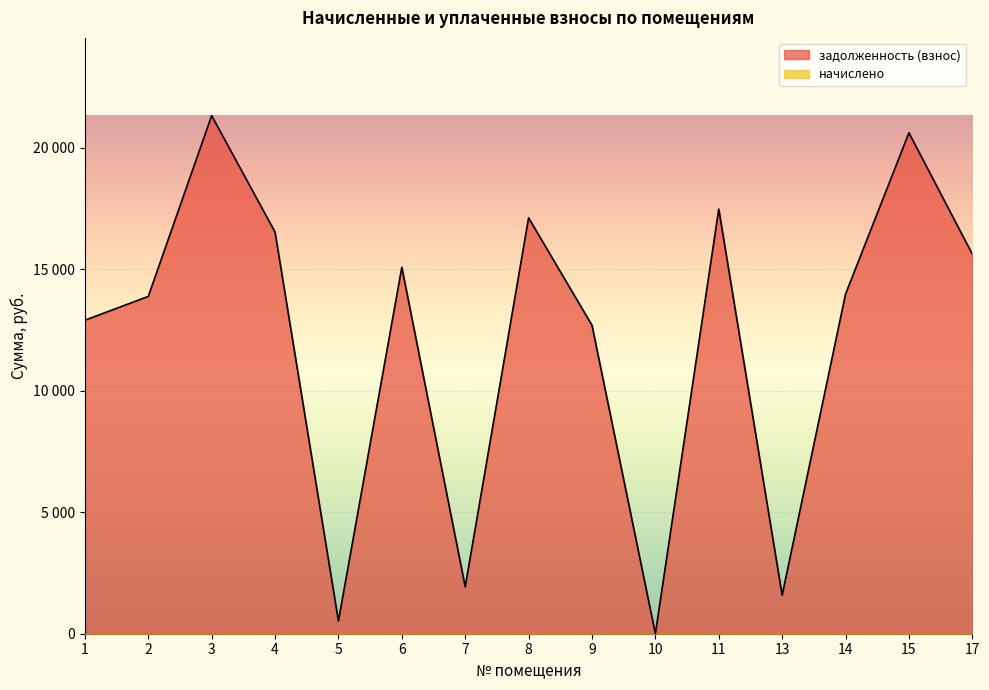

Where is начислено nearest to the value 0?

1